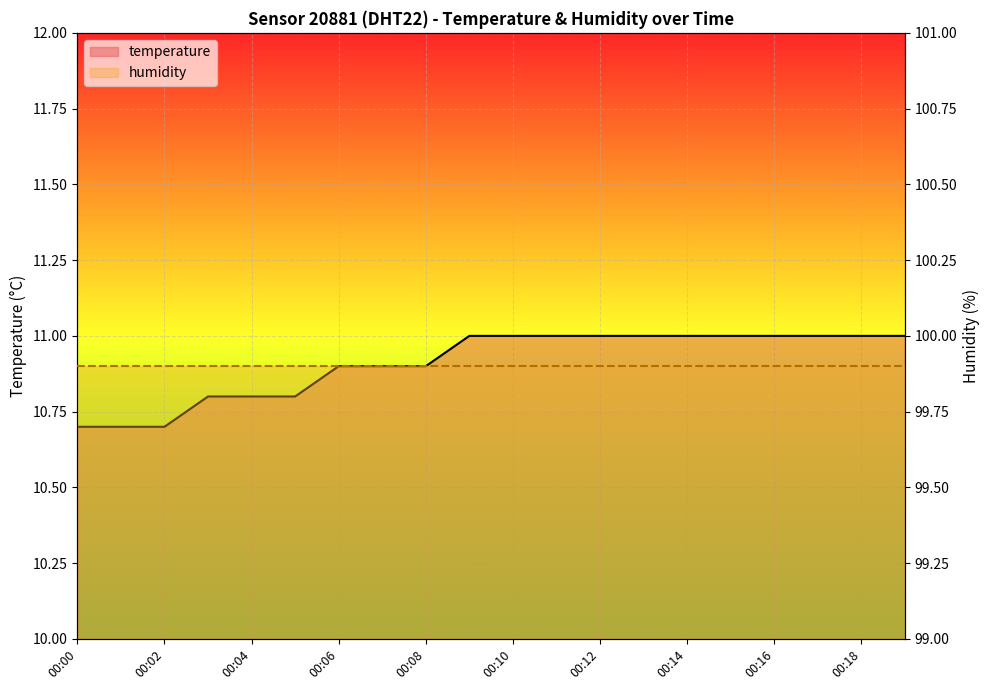

Reading left to right, transcribe all the data shown in this chart.

10.7	10.7	10.7	10.8	10.8	10.8	10.9	10.9	10.9	11.0	11.0	11.0	11.0	11.0	11.0	11.0	11.0	11.0	11.0	11.0